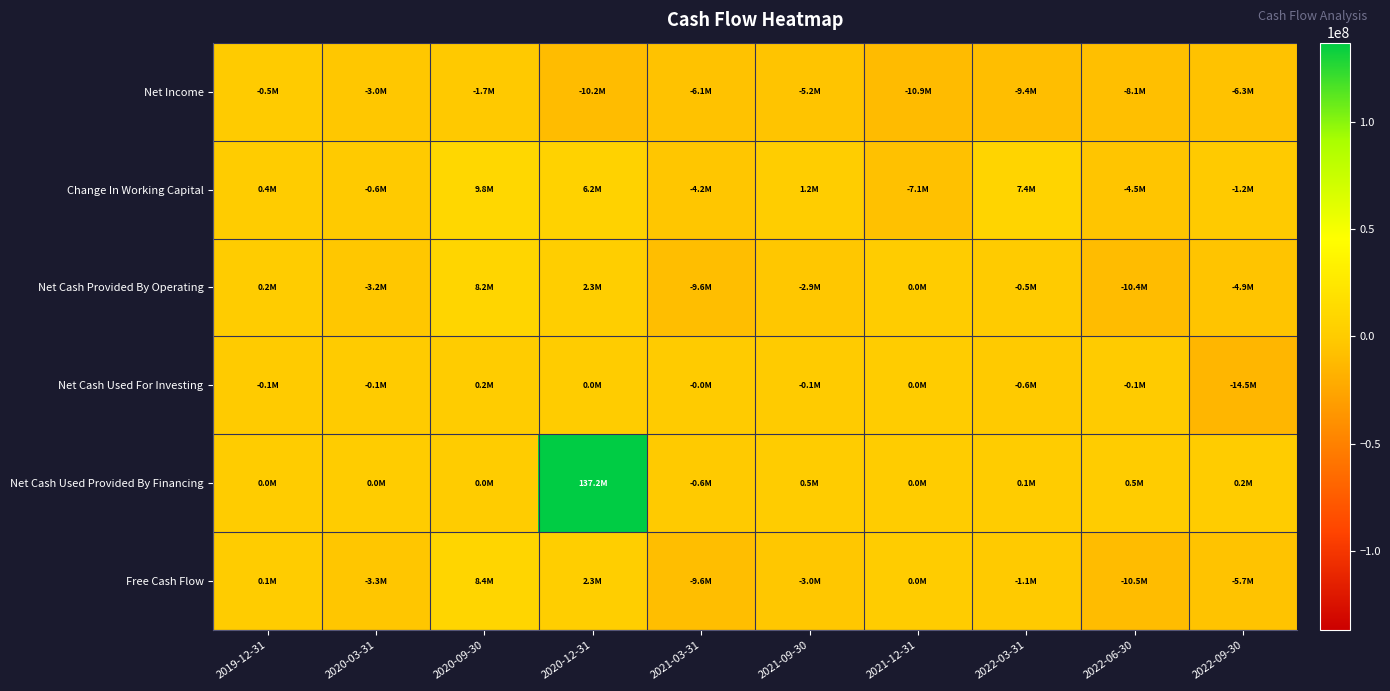

Reading left to right, what are all the values shown in this chart?

Net Income: 2019-12-31=-489000	2020-03-31=-2966000	2020-09-30=-1722000	2020-12-31=-10226000	2021-03-31=-6095000	2021-09-30=-5185000	2021-12-31=-10889000	2022-03-31=-9415000	2022-06-30=-8099000	2022-09-30=-6258000
Change In Working Capital: 2019-12-31=378000	2020-03-31=-554000	2020-09-30=9775000	2020-12-31=6241000	2021-03-31=-4153000	2021-09-30=1189000	2021-12-31=-7067000	2022-03-31=7370000	2022-06-30=-4538000	2022-09-30=-1159000
Net Cash Provided By Operating: 2019-12-31=249000	2020-03-31=-3168000	2020-09-30=8197000	2020-12-31=2332000	2021-03-31=-9633000	2021-09-30=-2924000	2021-12-31=0	2022-03-31=-466000	2022-06-30=-10410000	2022-09-30=-4938000
Net Cash Used For Investing: 2019-12-31=-114000	2020-03-31=-91000	2020-09-30=175000	2020-12-31=0	2021-03-31=-9000	2021-09-30=-58000	2021-12-31=0	2022-03-31=-617000	2022-06-30=-72000	2022-09-30=-14506000
Net Cash Used Provided By Financing: 2019-12-31=4000	2020-03-31=3000	2020-09-30=5000	2020-12-31=137183000	2021-03-31=-566000	2021-09-30=483000	2021-12-31=0	2022-03-31=130000	2022-06-30=467000	2022-09-30=171000
Free Cash Flow: 2019-12-31=135000	2020-03-31=-3259000	2020-09-30=8372000	2020-12-31=2332000	2021-03-31=-9642000	2021-09-30=-2982000	2021-12-31=0	2022-03-31=-1083000	2022-06-30=-10482000	2022-09-30=-5682000